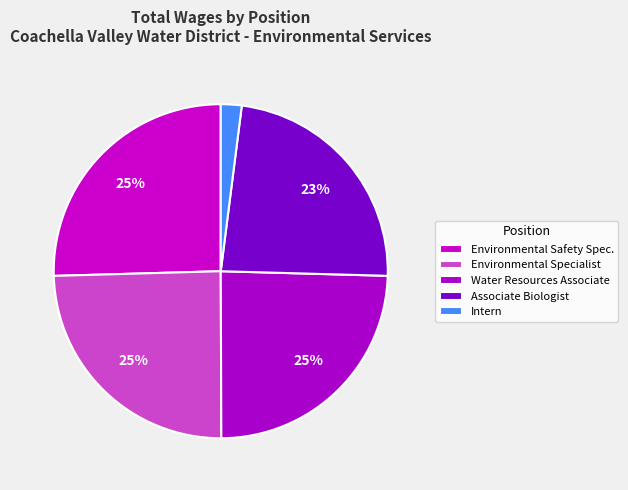

Is there a majority slice in this chart?

No